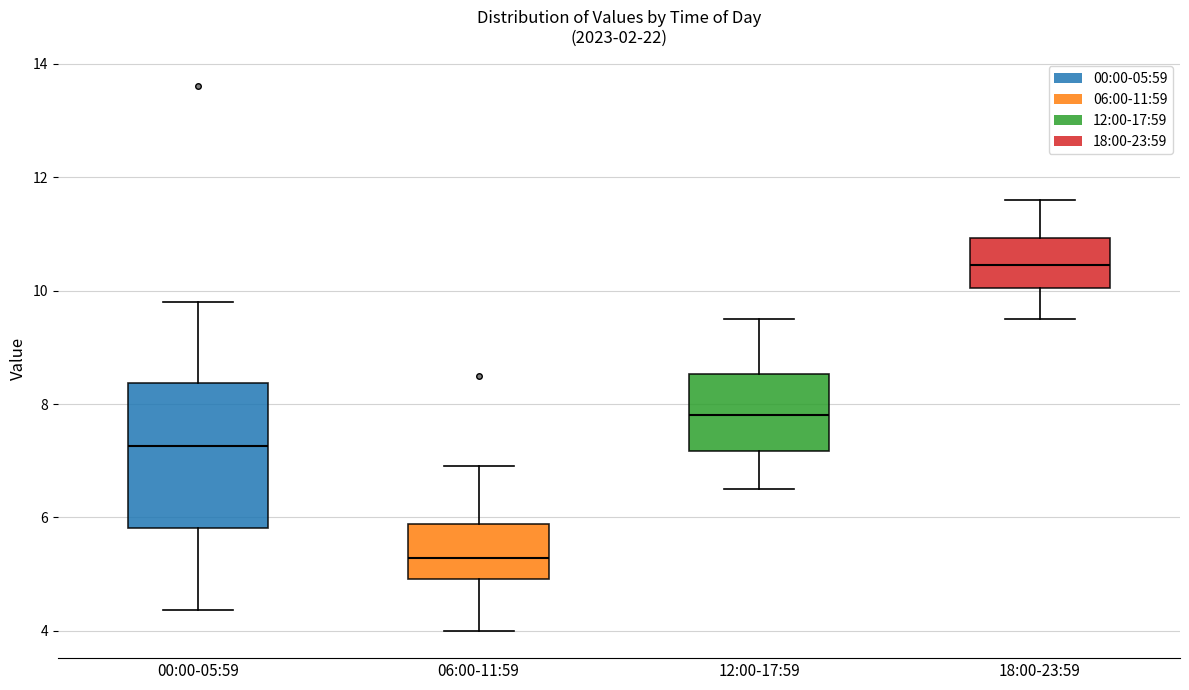

Where is the upper edge of the box for 12:00-17:59 on the y-axis? The values are not printed on the chart, so give them approximately, as read against the axis.

8.6